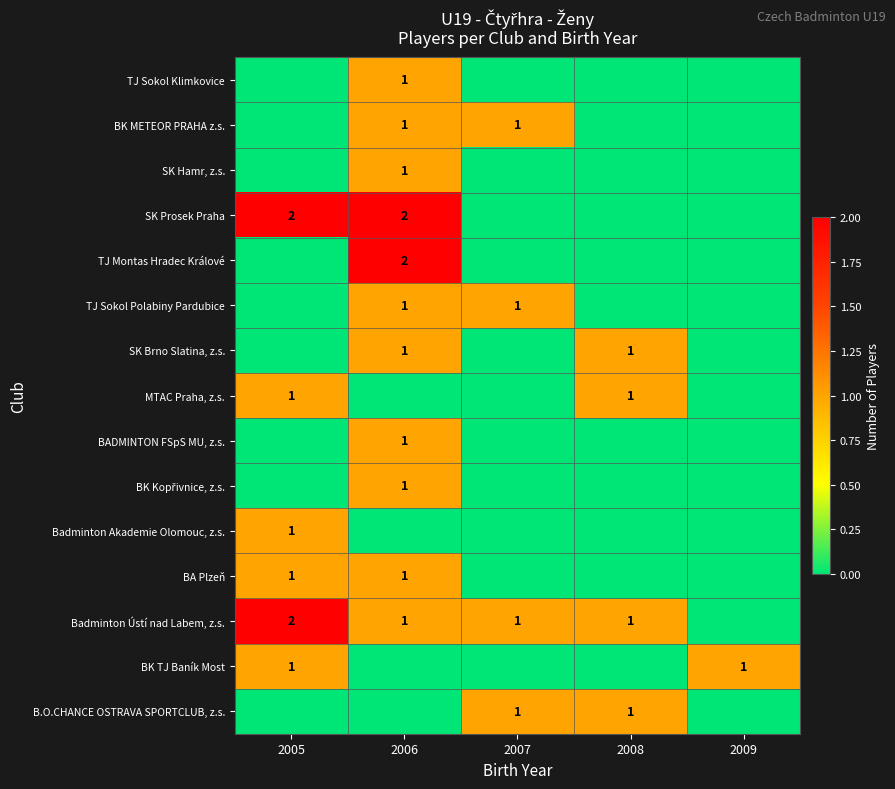

True or false: BA Plzeň has a value of 1 at 2005.

True